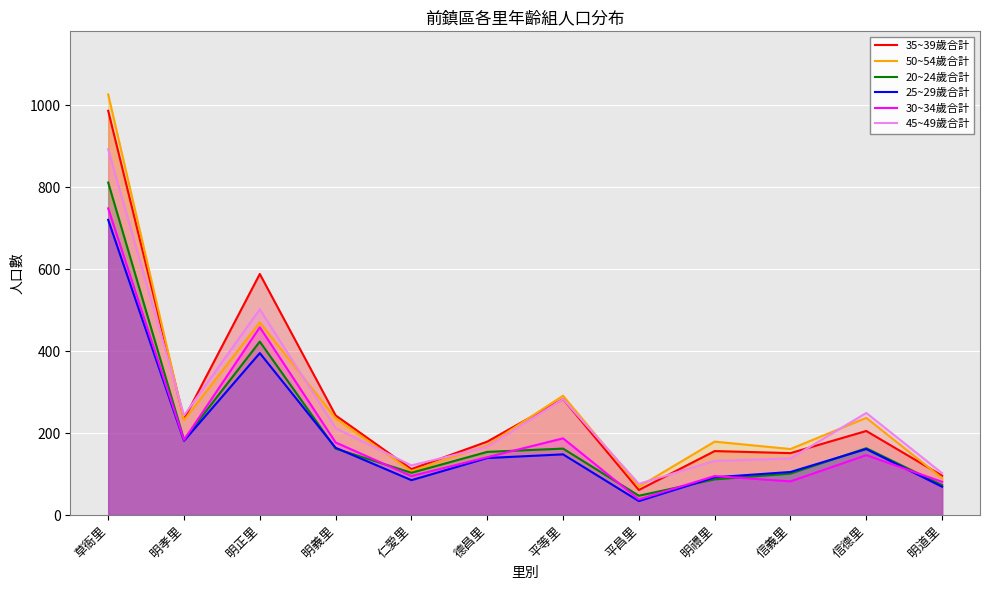

Reading left to right, list all the values displayed in this chart.

35~39歲合計: 草衙里=986	明孝里=234	明正里=588	明義里=243	仁愛里=112	德昌里=179	平等里=283	平昌里=61	明禮里=156	信義里=151	信德里=205	明道里=96
50~54歲合計: 草衙里=1026	明孝里=231	明正里=470	明義里=236	仁愛里=107	德昌里=170	平等里=291	平昌里=69	明禮里=179	信義里=161	信德里=237	明道里=90
20~24歲合計: 草衙里=811	明孝里=184	明正里=423	明義里=162	仁愛里=103	德昌里=154	平等里=162	平昌里=47	明禮里=87	信義里=101	信德里=163	明道里=73
25~29歲合計: 草衙里=720	明孝里=181	明正里=395	明義里=164	仁愛里=85	德昌里=139	平等里=148	平昌里=34	明禮里=92	信義里=105	信德里=161	明道里=69
30~34歲合計: 草衙里=748	明孝里=183	明正里=458	明義里=177	仁愛里=95	德昌里=141	平等里=187	平昌里=38	明禮里=95	信義里=82	信德里=146	明道里=81
45~49歲合計: 草衙里=892	明孝里=243	明正里=502	明義里=212	仁愛里=121	德昌里=166	平等里=283	平昌里=76	明禮里=132	信義里=138	信德里=249	明道里=102